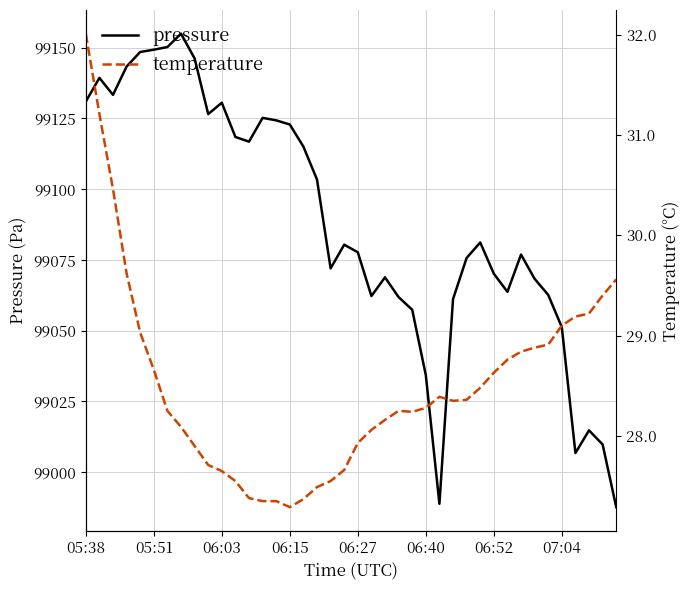

The value of pressure at 07:04 is 131731.5. True or false?

False